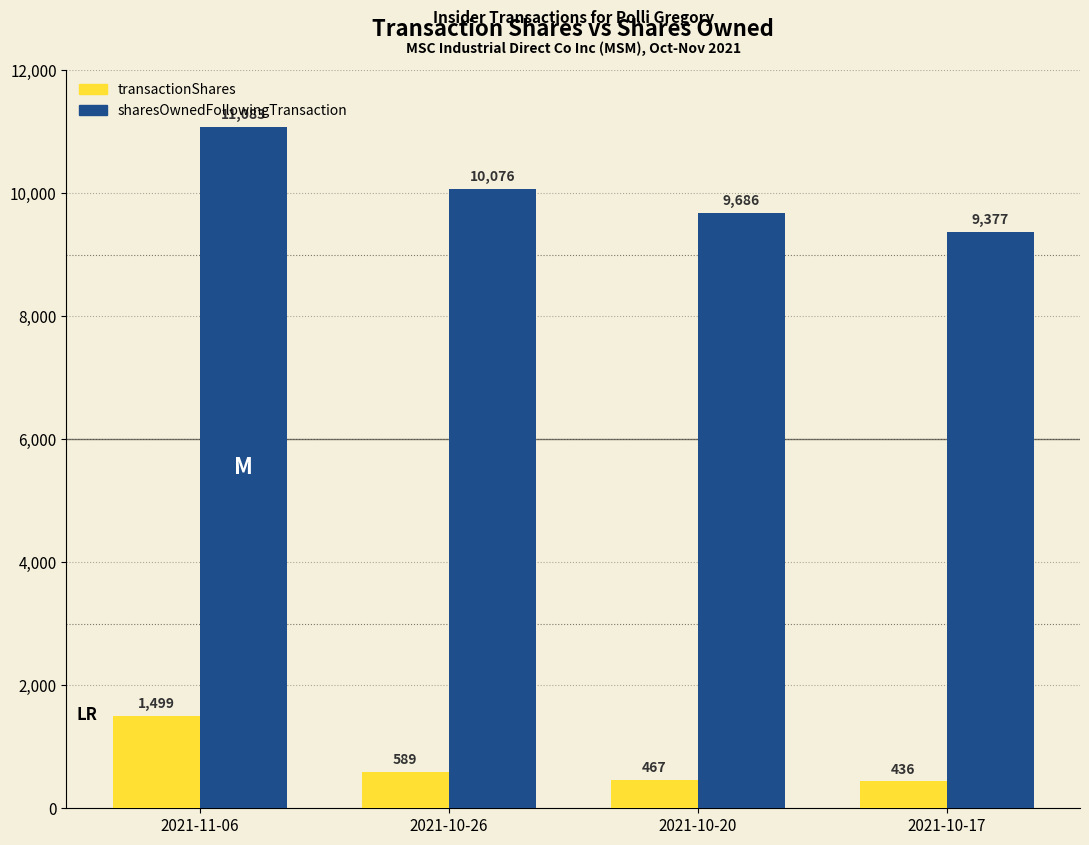

Is it true that sharesOwnedFollowingTransaction equals 12691 at 2021-10-17?

False